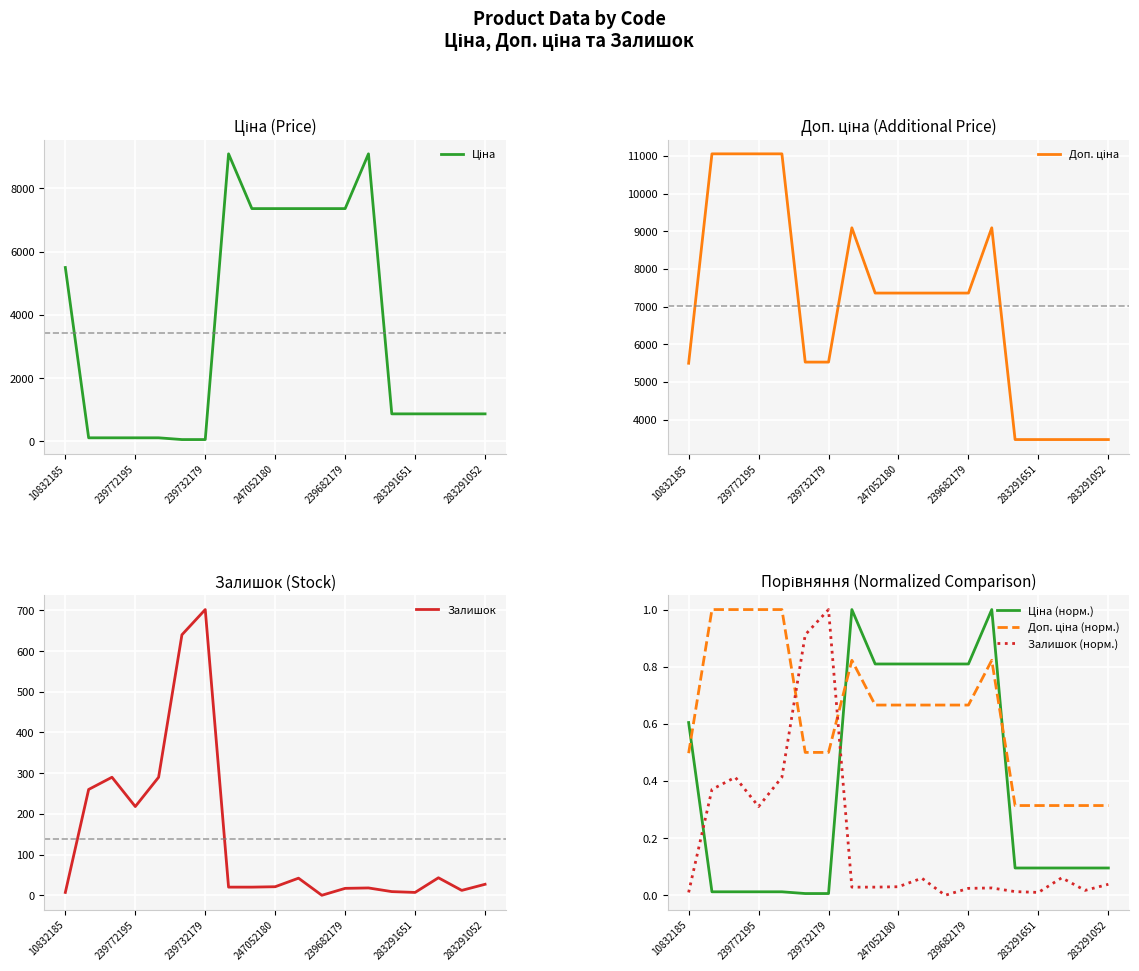

What is the average value of the Залишок series?

139